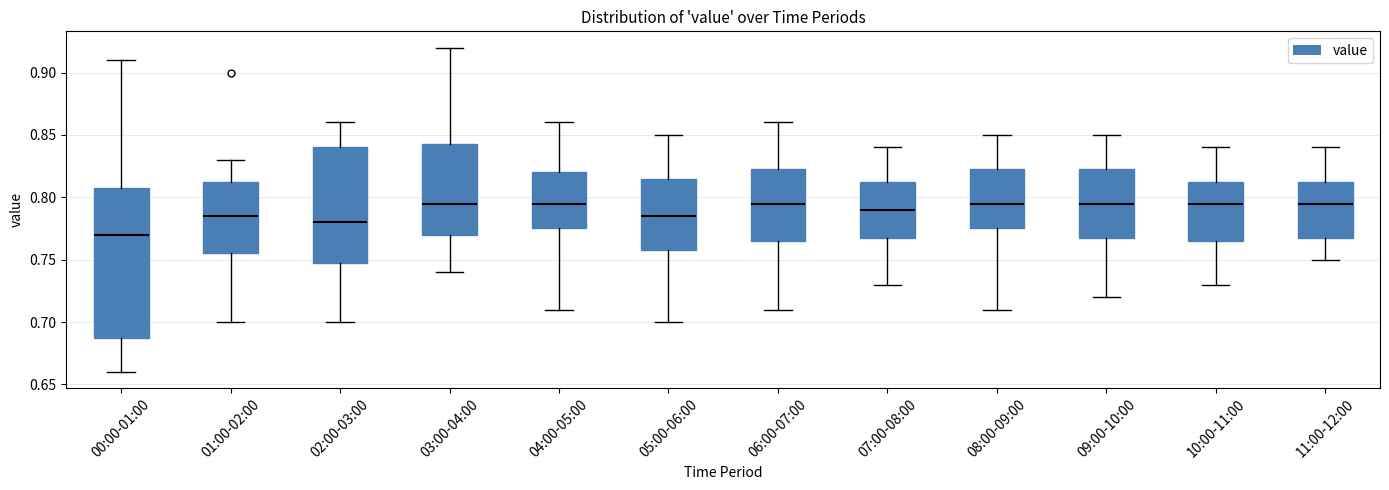

Where does the upper whisker of the box for 03:00-04:00 end on the y-axis? The values are not printed on the chart, so give them approximately, as read against the axis.

0.920